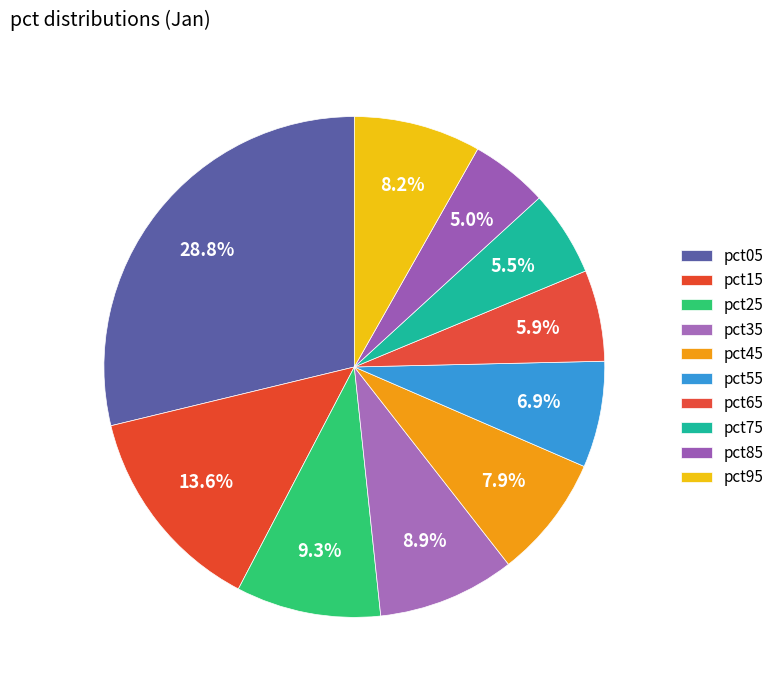

How many slices are in this pie chart?

10